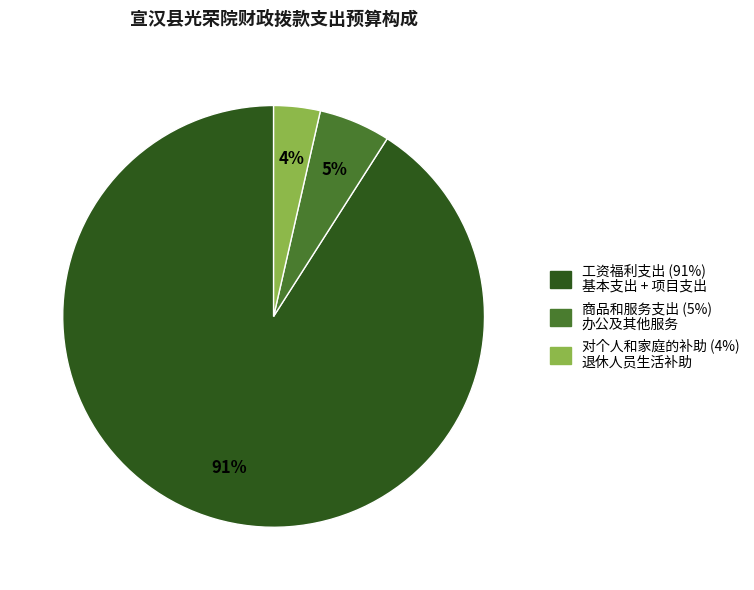

To the nearest percent, what portion does 工资福利支出 represent?

91%